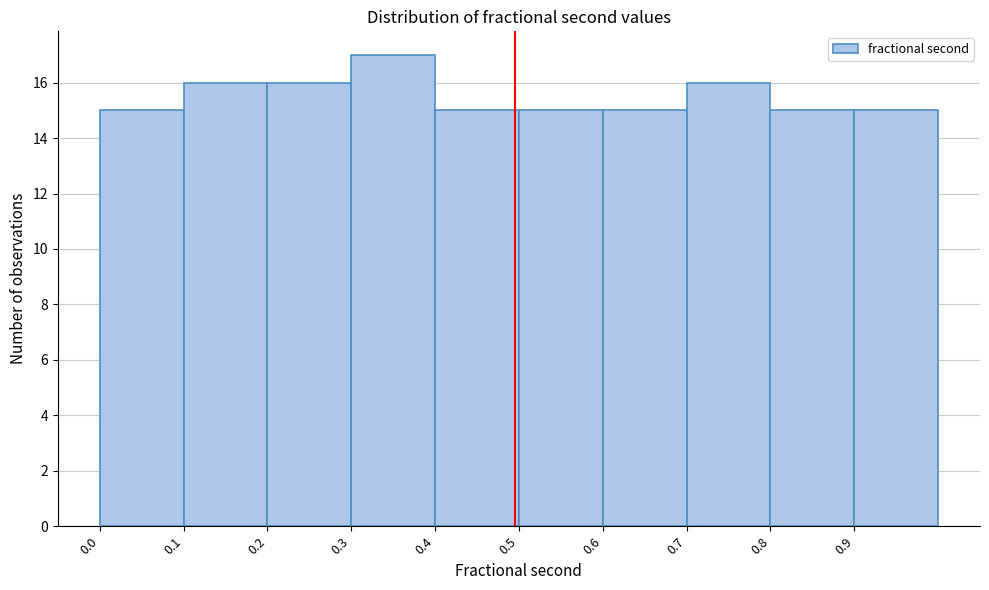

How tall is the bar that spans 0.5 to 0.6 on the x-axis? The values are not printed on the chart, so give them approximately, as read against the axis.

15